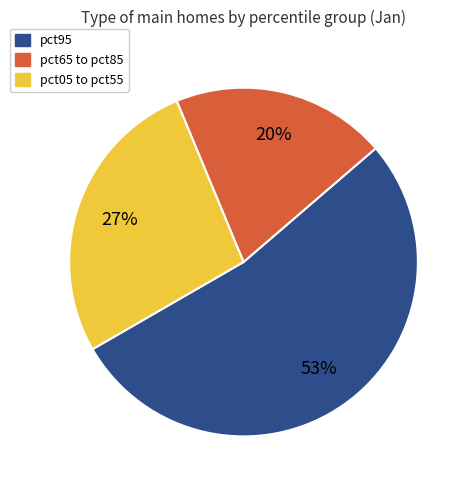

The pct05 to pct55 slice represents 27% of the pie. True or false?

True